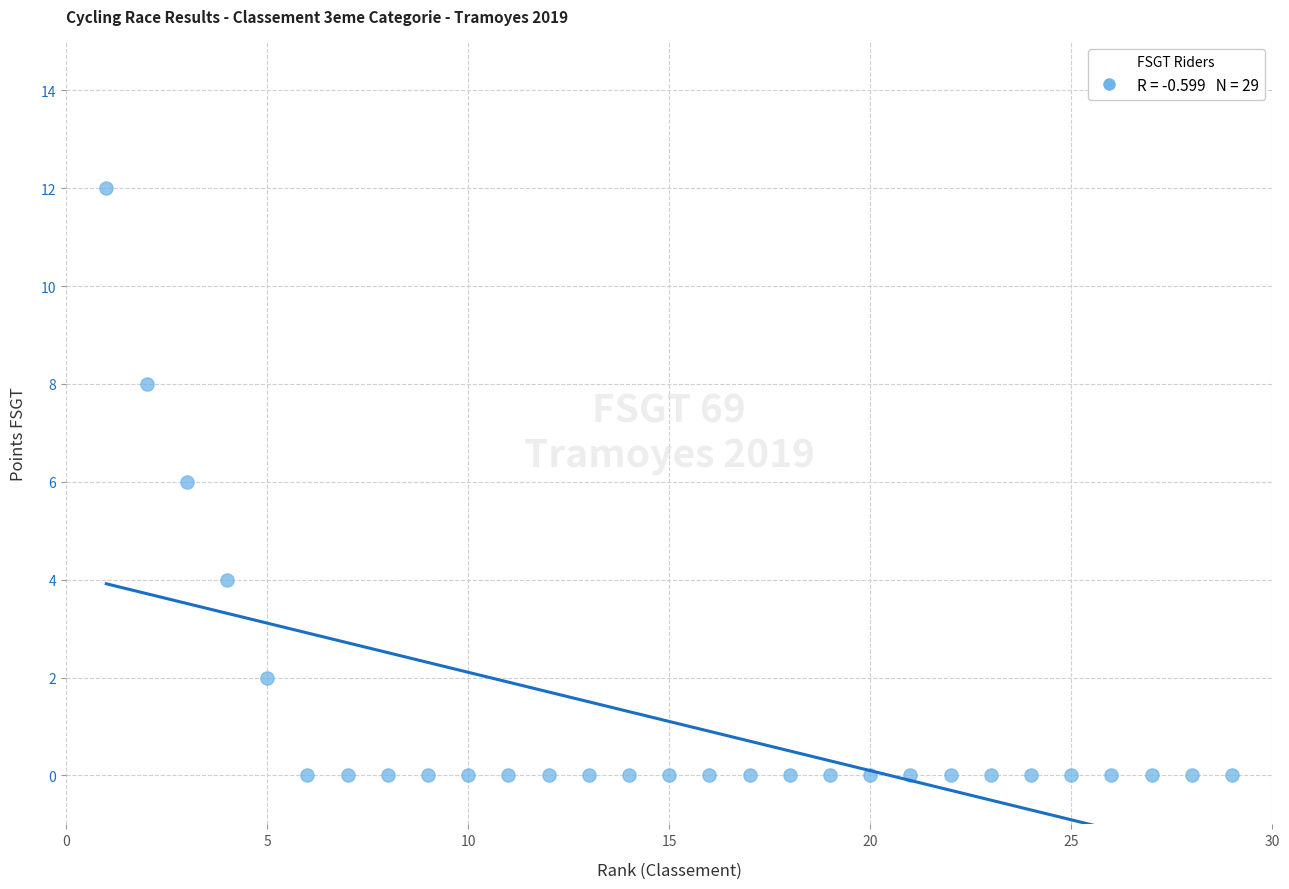

What is the range of Y values (max minus min)?

12